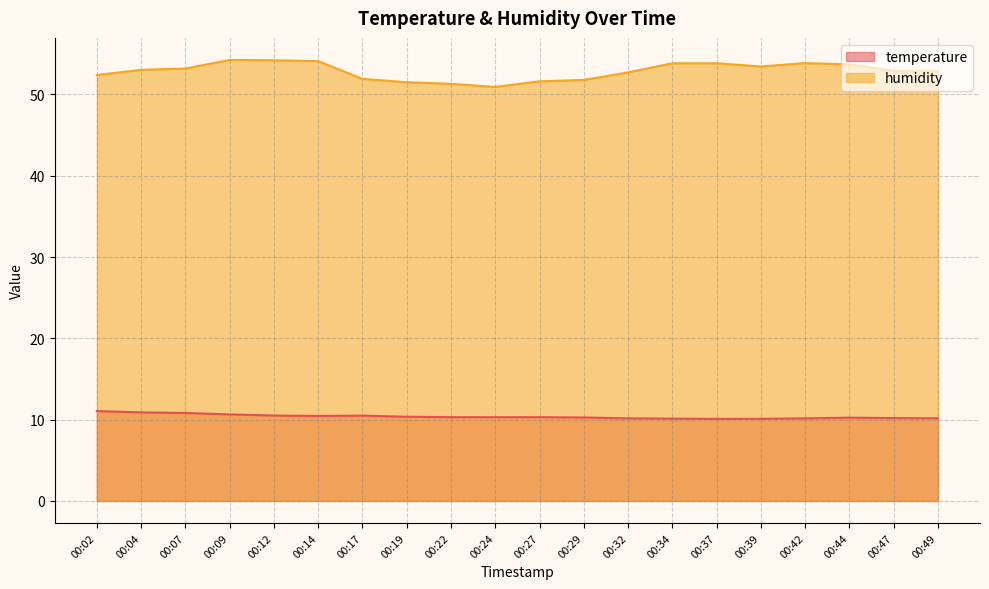

At which category is the sum across all series the highest?

00:09